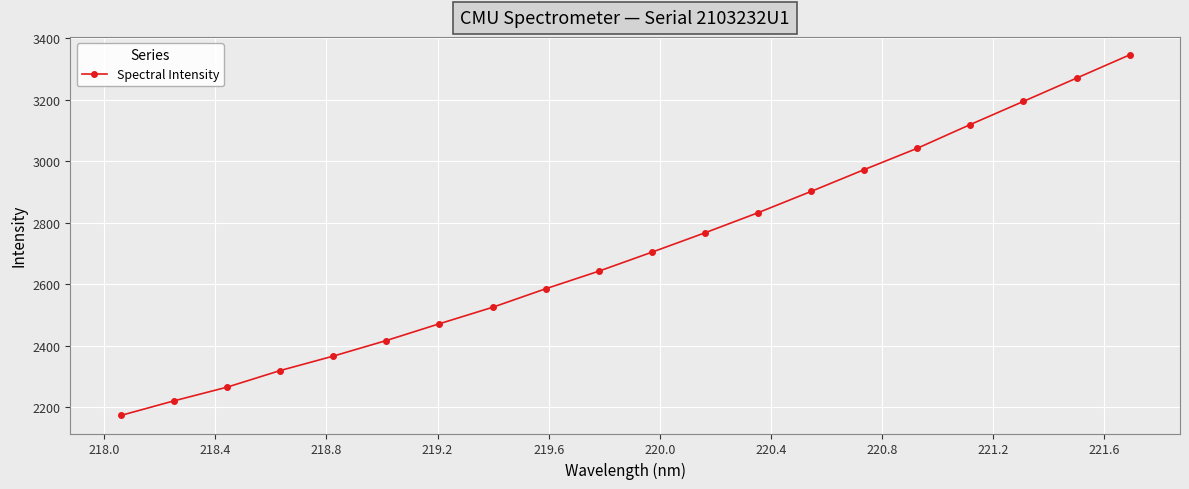

True or false: there are more than 1 points higher than both neighbors.

False